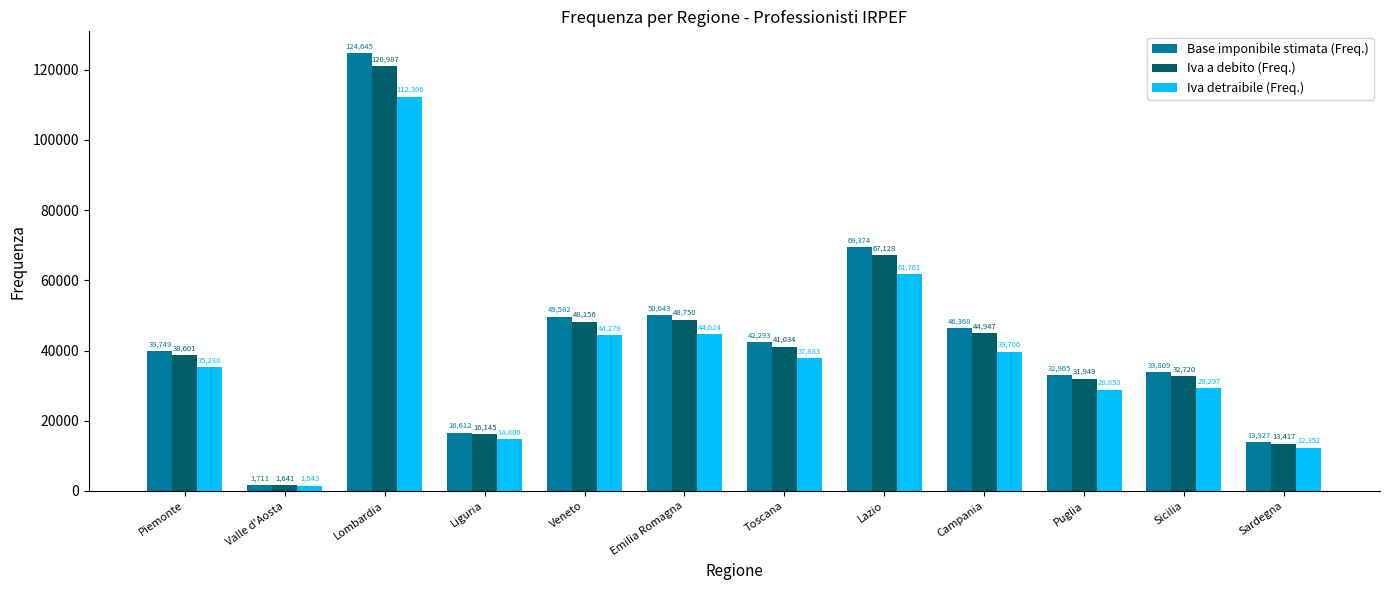

True or false: Base imponibile stimata (Freq.) has a value of 22697 at Piemonte.

False